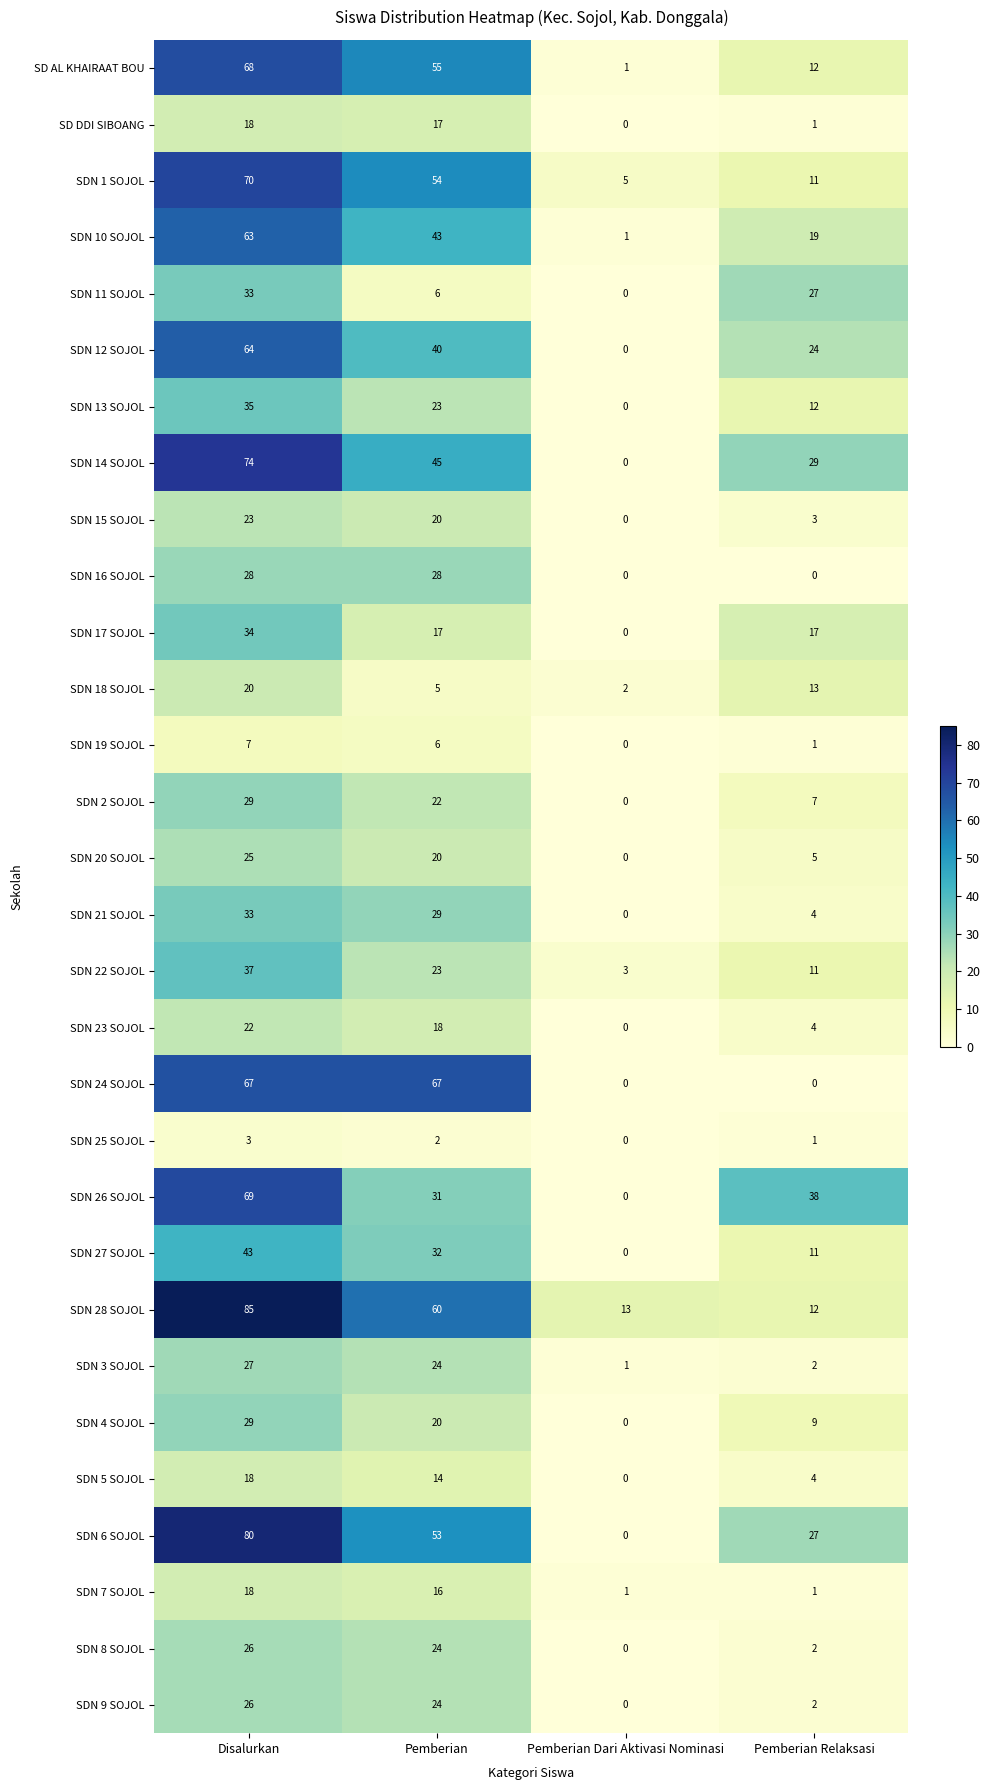

What is the difference between the SD DDI SIBOANG values at Pemberian Relaksasi and Disalurkan?

17